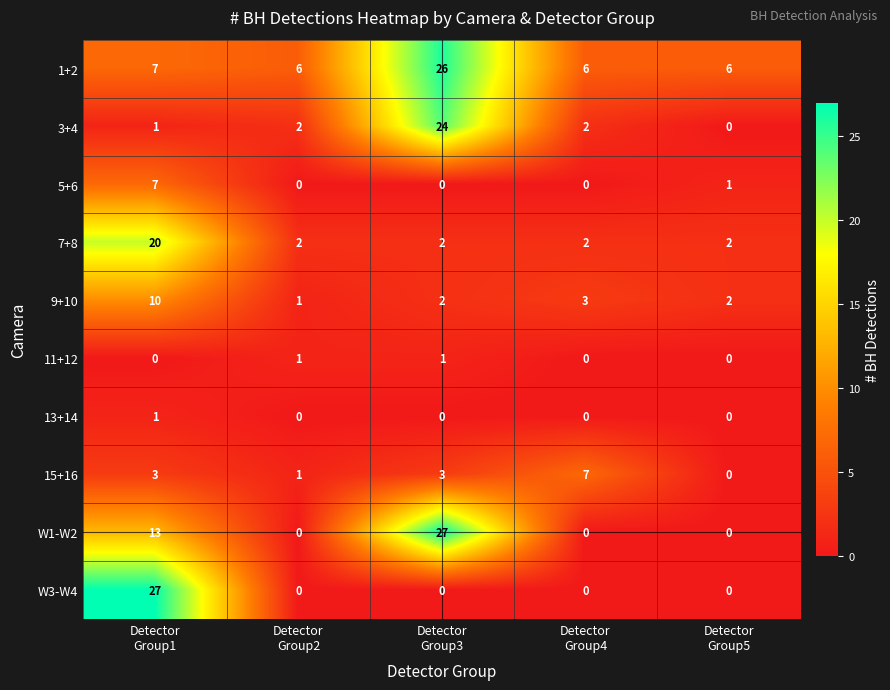

What is the sum of all 1+2 values?

51